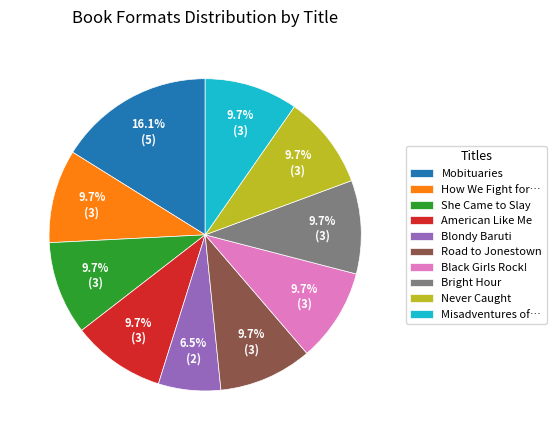

Approximately how many times larger is the value at Black Girls Rock! compared to Blondy Baruti?

1.5